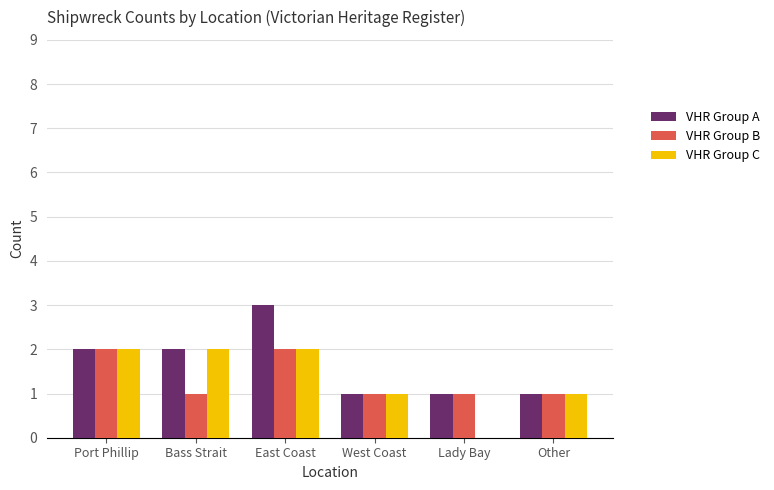

Reading left to right, list all the values displayed in this chart.

VHR Group A: 2	2	3	1	1	1
VHR Group B: 2	1	2	1	1	1
VHR Group C: 2	2	2	1	0	1